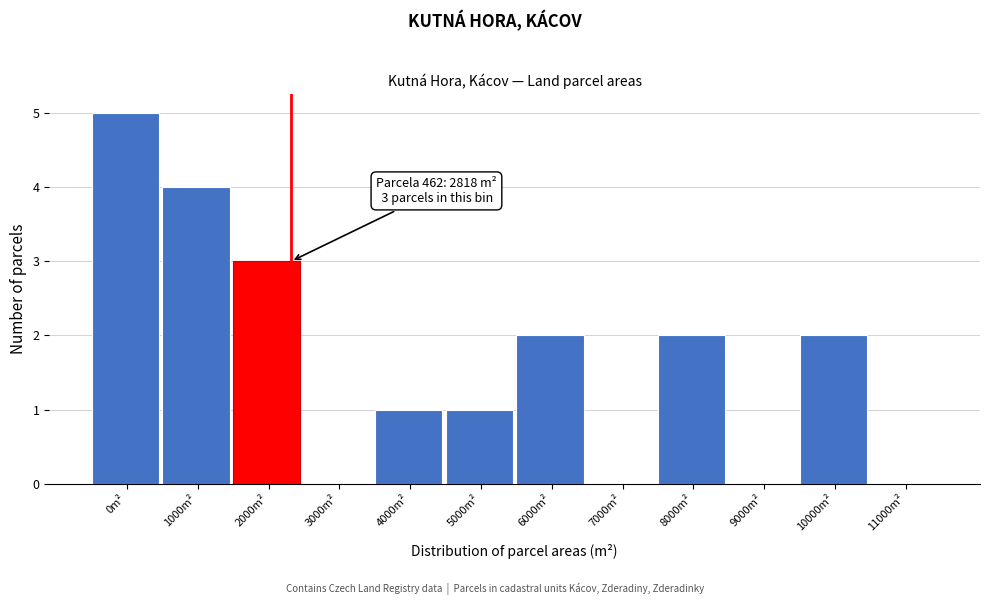

Reading right to left, extract all data points from this chart.

11000m²=0	10000m²=2	9000m²=0	8000m²=2	7000m²=0	6000m²=2	5000m²=1	4000m²=1	3000m²=0	2000m²=3	1000m²=4	0m²=5